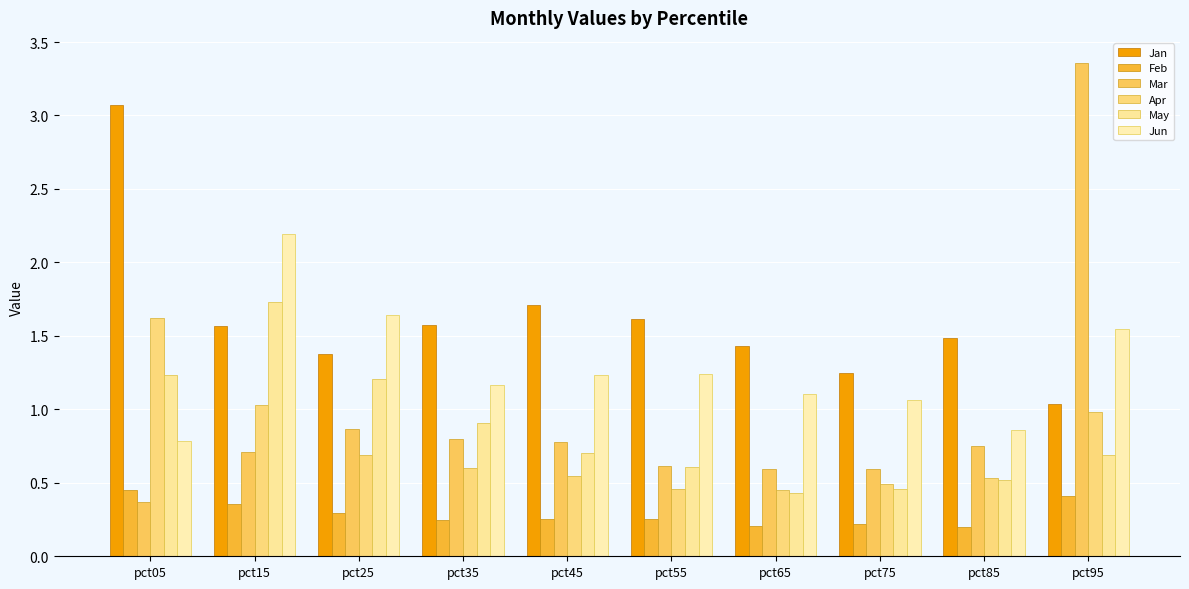

At which label is Mar closest to 1?

pct25